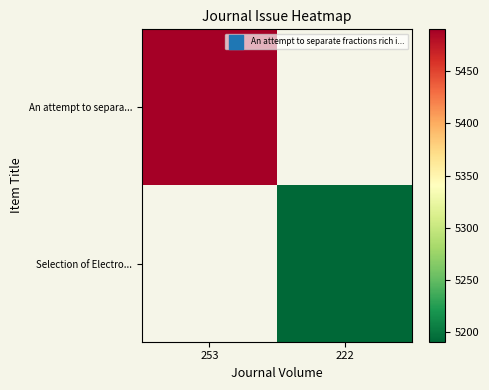

Rank the series by their average value, from highest to lowest.

An attempt to separa..., Selection of Electro...